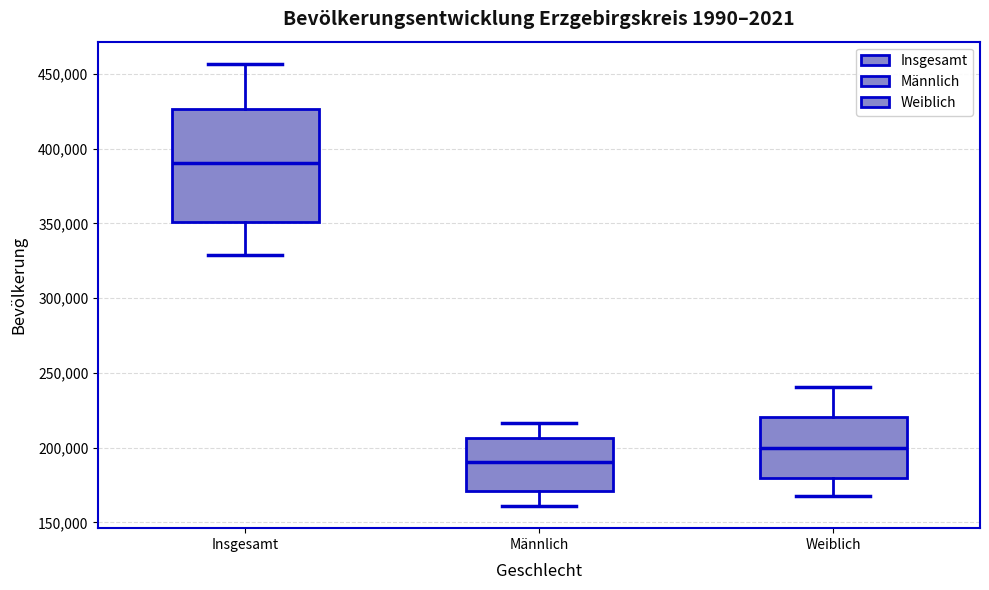

Where does the upper whisker of the box for Männlich end on the y-axis? The values are not printed on the chart, so give them approximately, as read against the axis.

215000